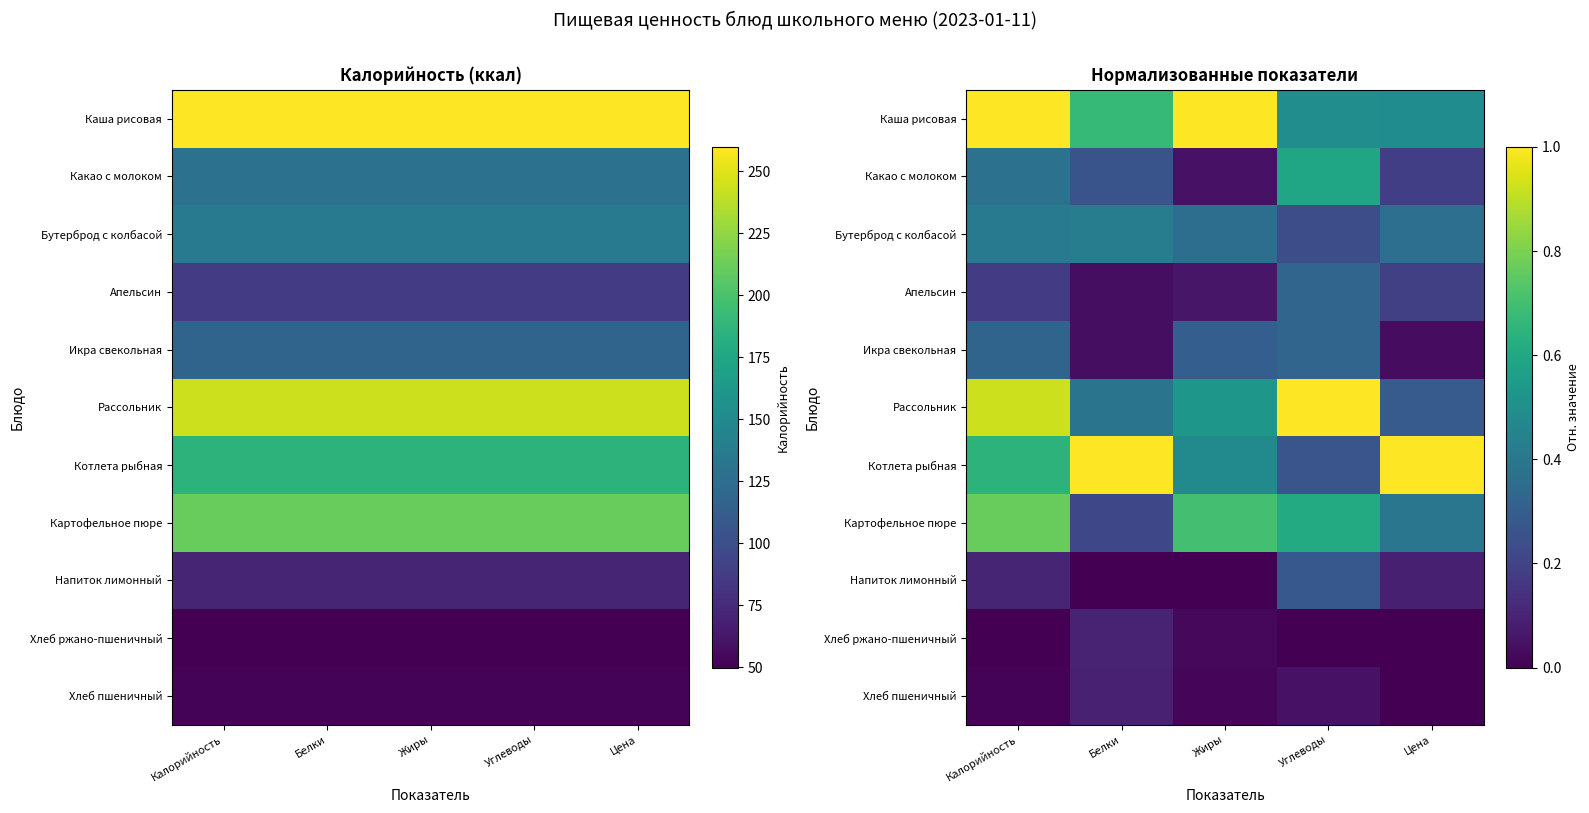

What is the greatest value displayed?

1.0